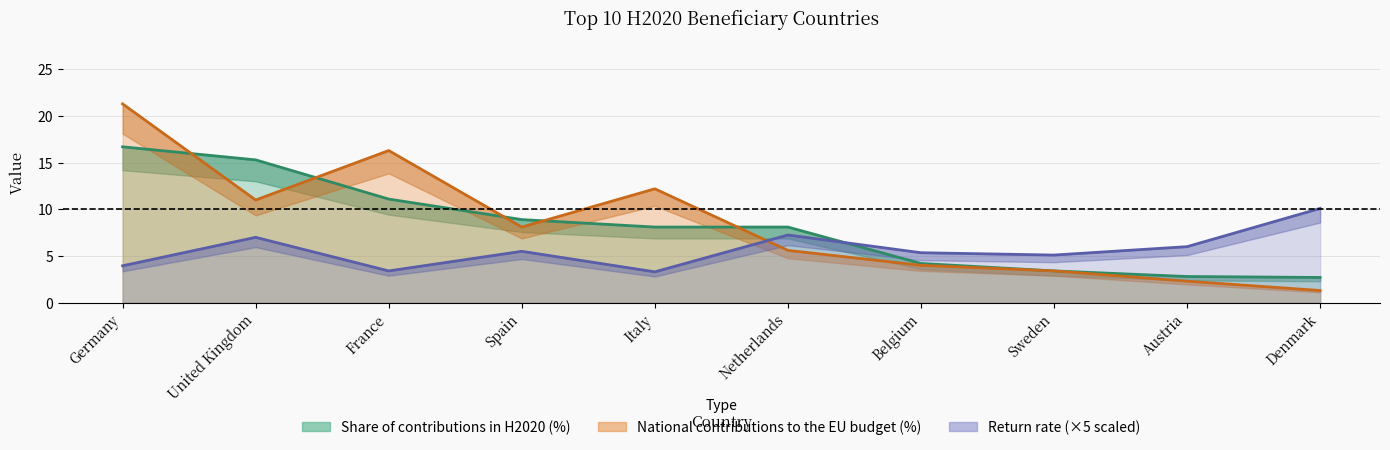

What is the sum of the National contributions to the EU budget (%) values at United Kingdom and France?

27.3